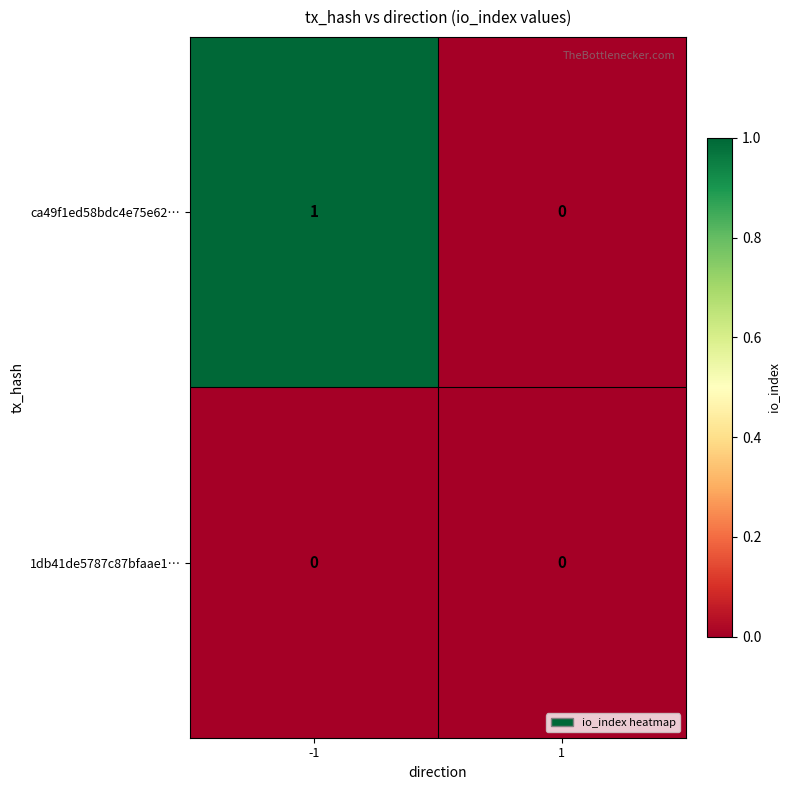

Is it true that ca49f1ed58bdc4e75e62… equals 0 at 1?

True